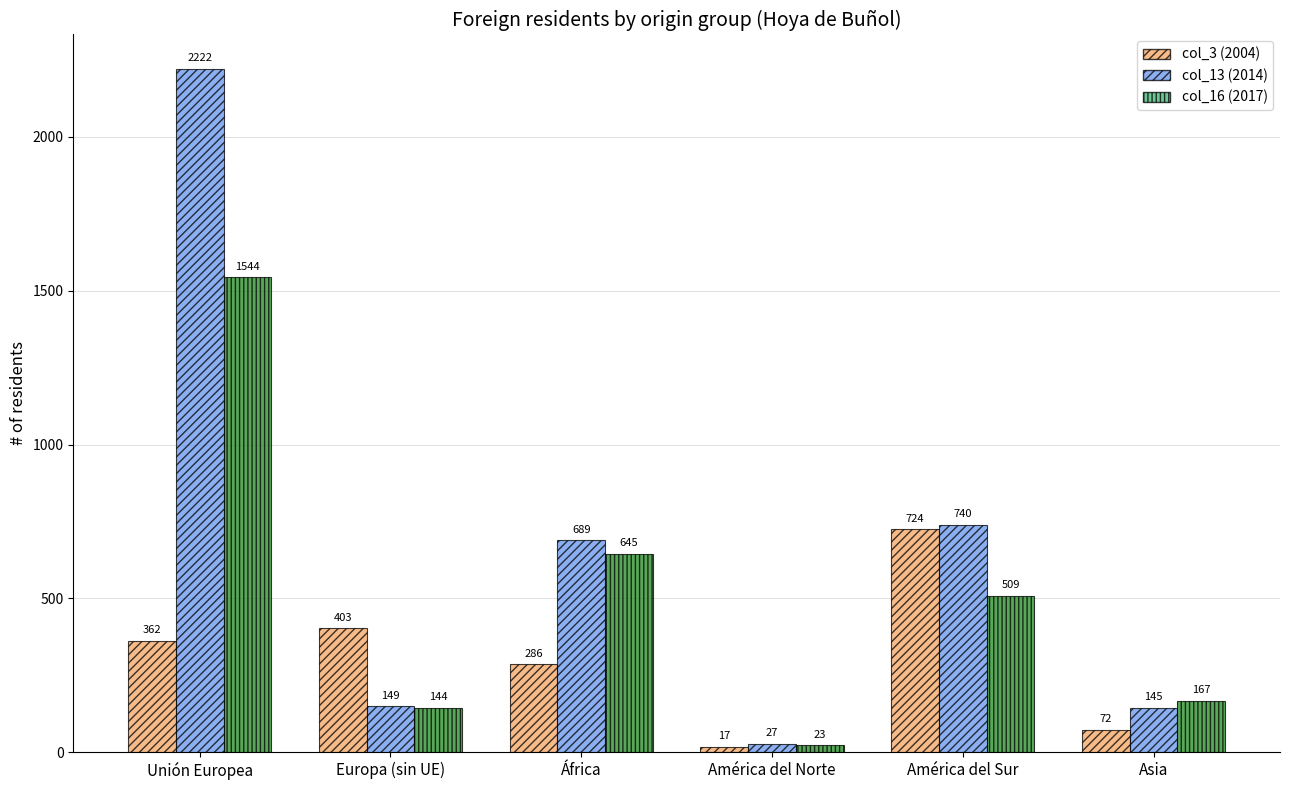

Which series has the largest total across all categories?

col_13 (2014)